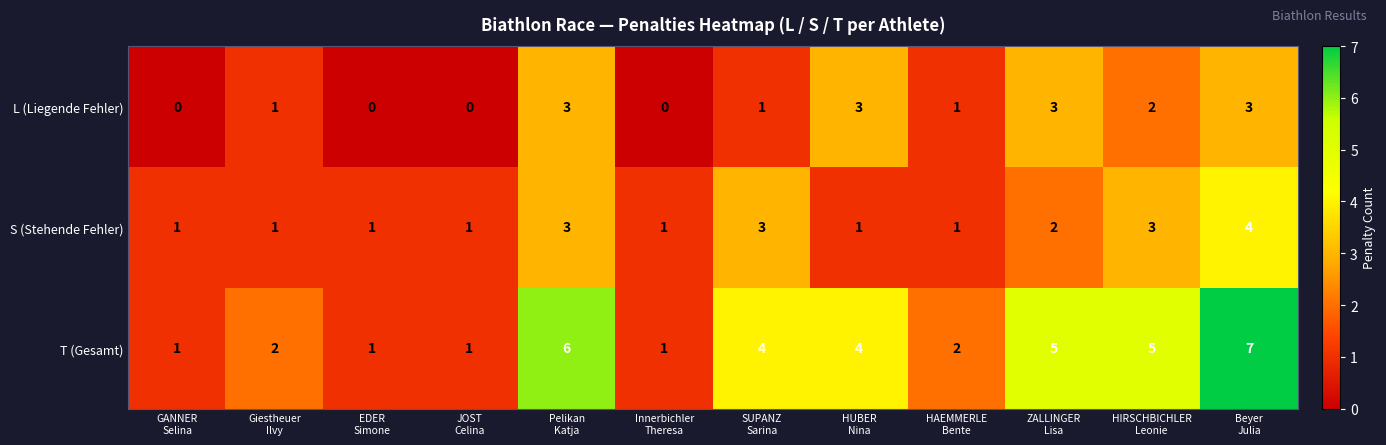

What is the highest value of the L (Liegende Fehler) series?

3